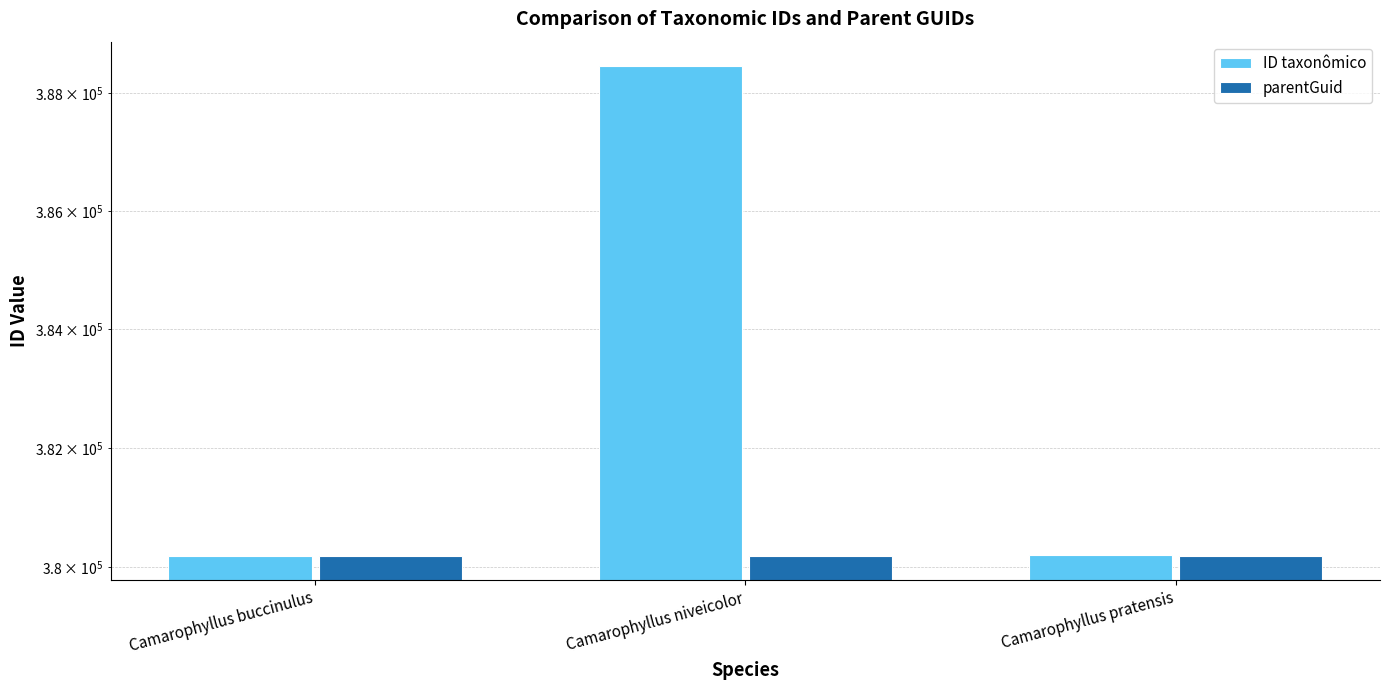

The value of parentGuid at Camarophyllus buccinulus is 380189. True or false?

True